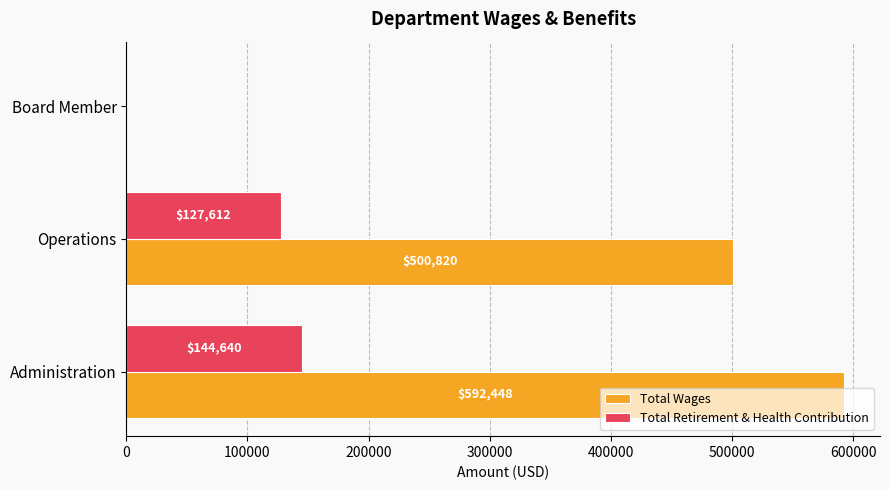

At which category does the chart reach its peak across all series?

Administration